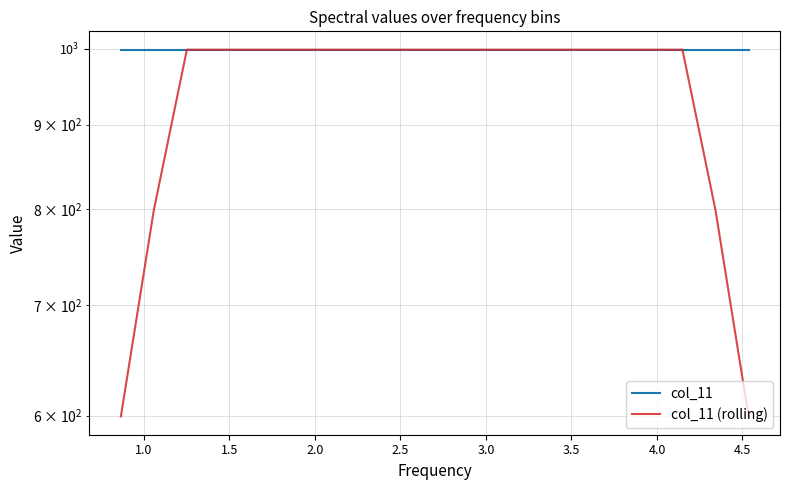

True or false: col_11 has a value of 999.0 at 4.5.

True